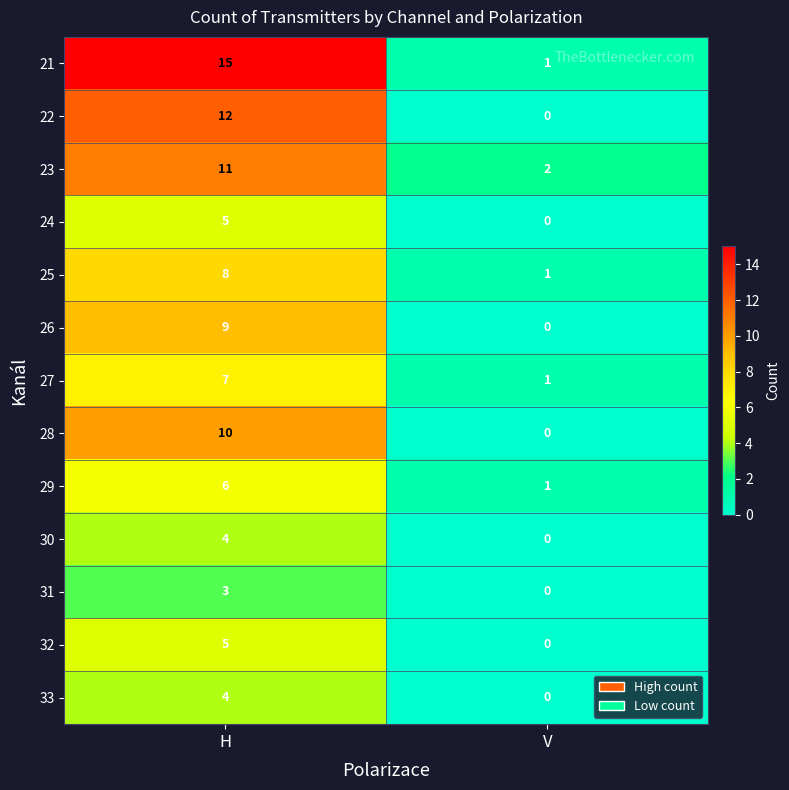

Where is 26 nearest to the value 4?

V